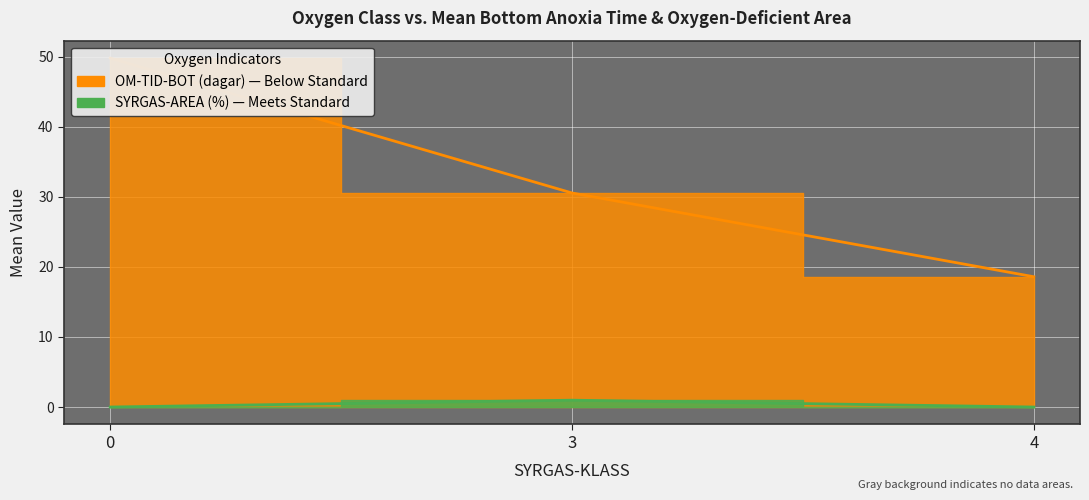

True or false: OM-TID-BOT (dagar) and SYRGAS-AREA (%) cross at least once.

False